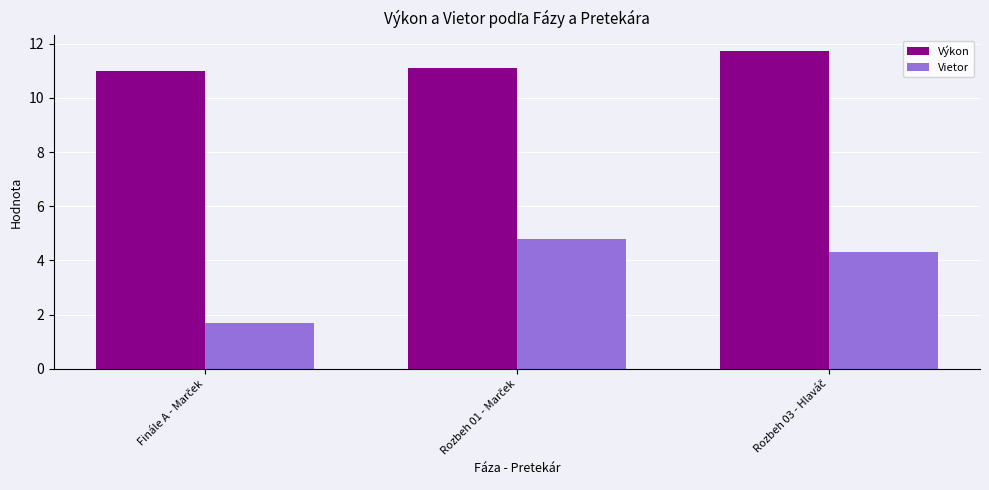

Which series has the largest range (max minus min)?

Vietor